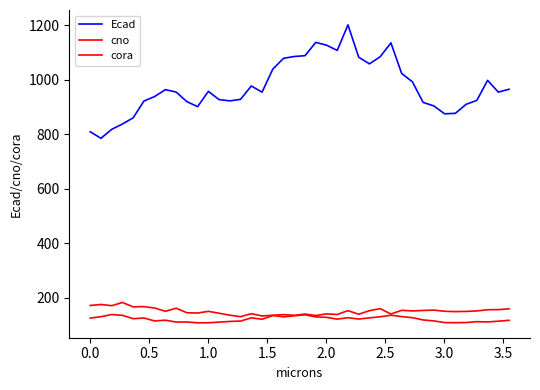

How many lines are shown in the chart?

3